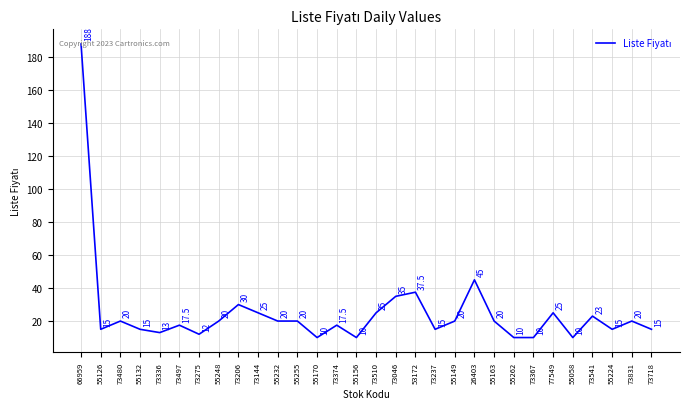

What is the approximate value at 26403?

45.0